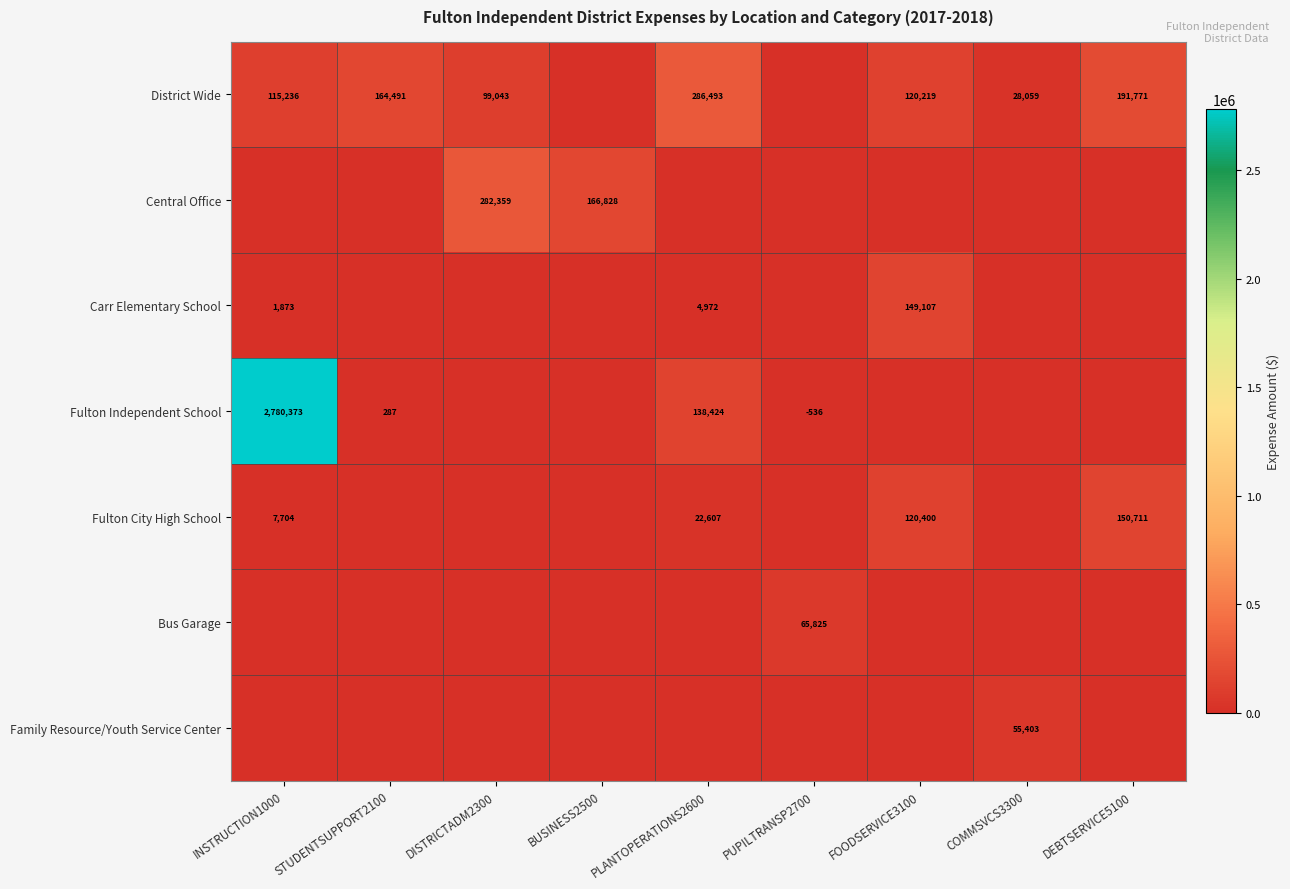

What is the difference between the highest and lowest values at BUSINESS2500?

166827.7